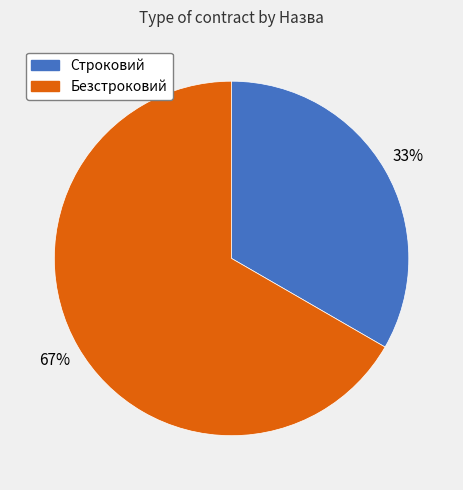

Which has a higher value, Безстроковий or Строковий?

Безстроковий